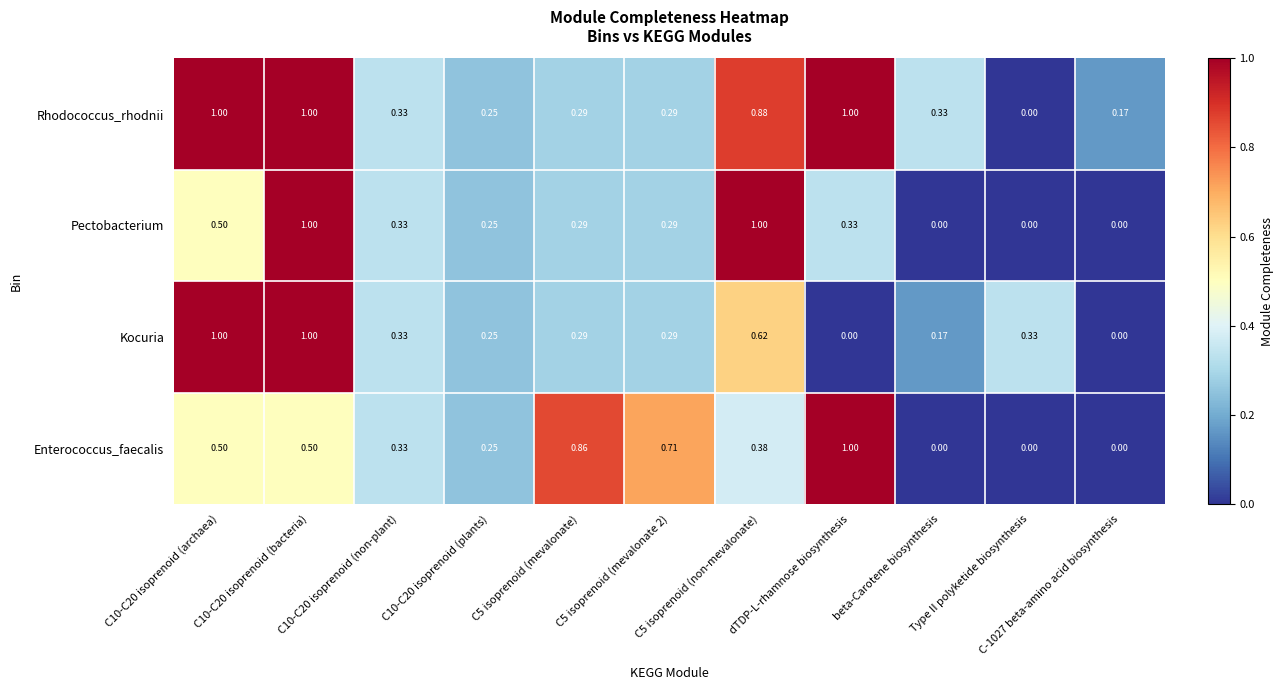

Rank the series by their average value, from highest to lowest.

Rhodococcus_rhodnii, Enterococcus_faecalis, Kocuria, Pectobacterium